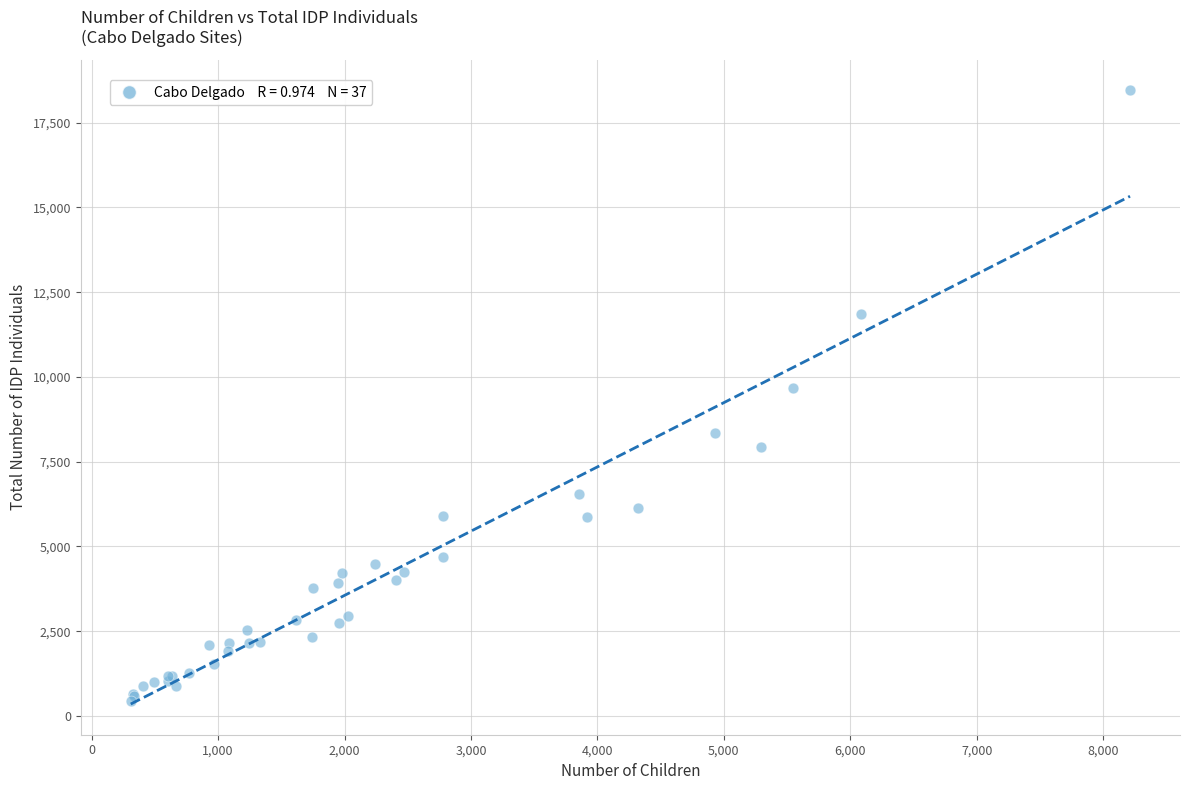

What Y value in the scatter plot is closest to 9442?

9680